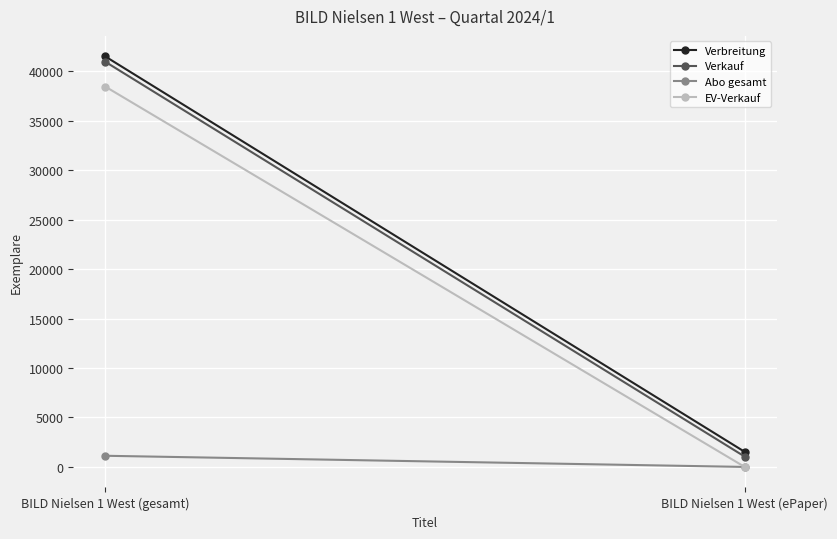

Reading left to right, what are all the values shown in this chart?

Verbreitung: 41496	1533
Verkauf: 40958	1053
Abo gesamt: 1129	1
EV-Verkauf: 38448	8